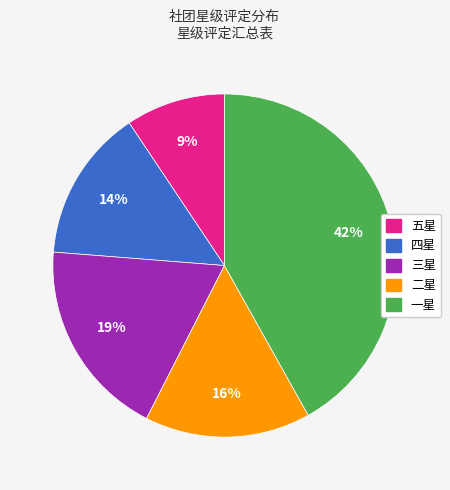

Between 一星 and 五星, which is larger?

一星